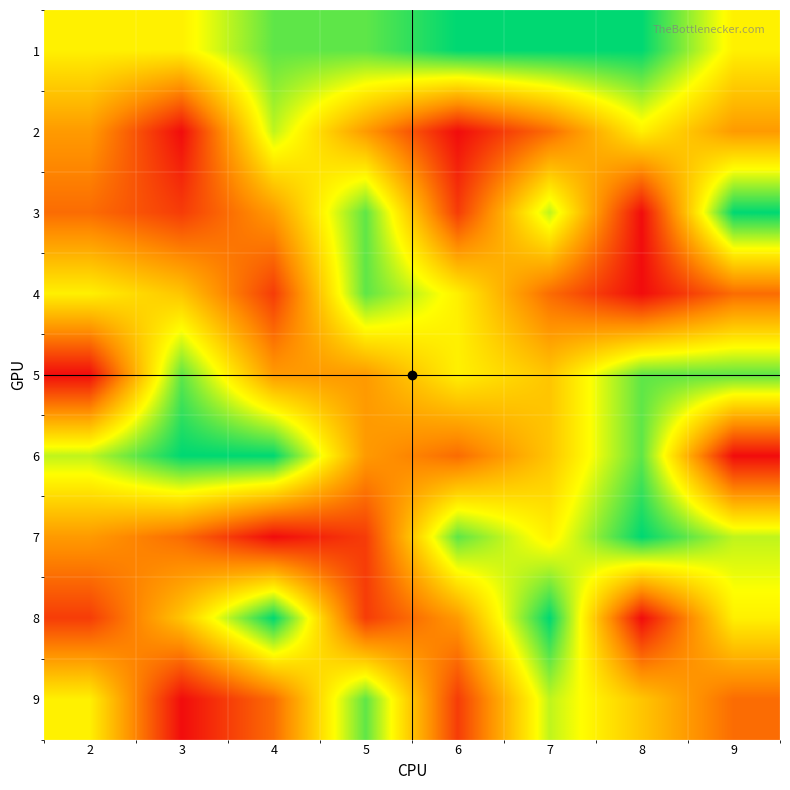

What is the difference between the highest and lowest values at 7?

6